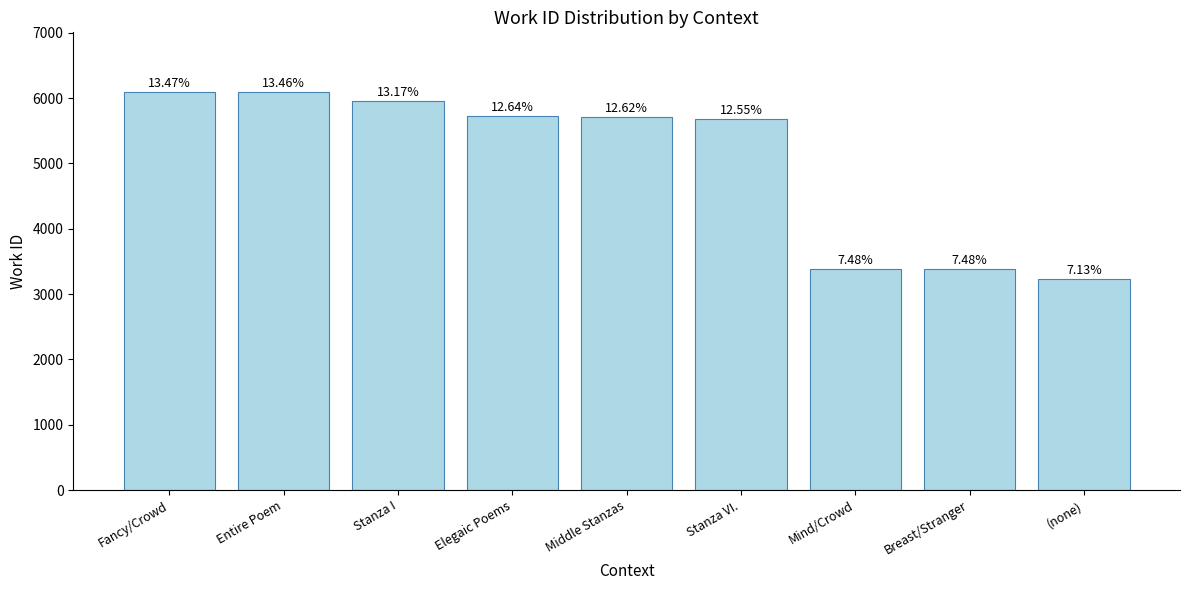

The chart shows a value of 5957 at Stanza I. True or false?

True